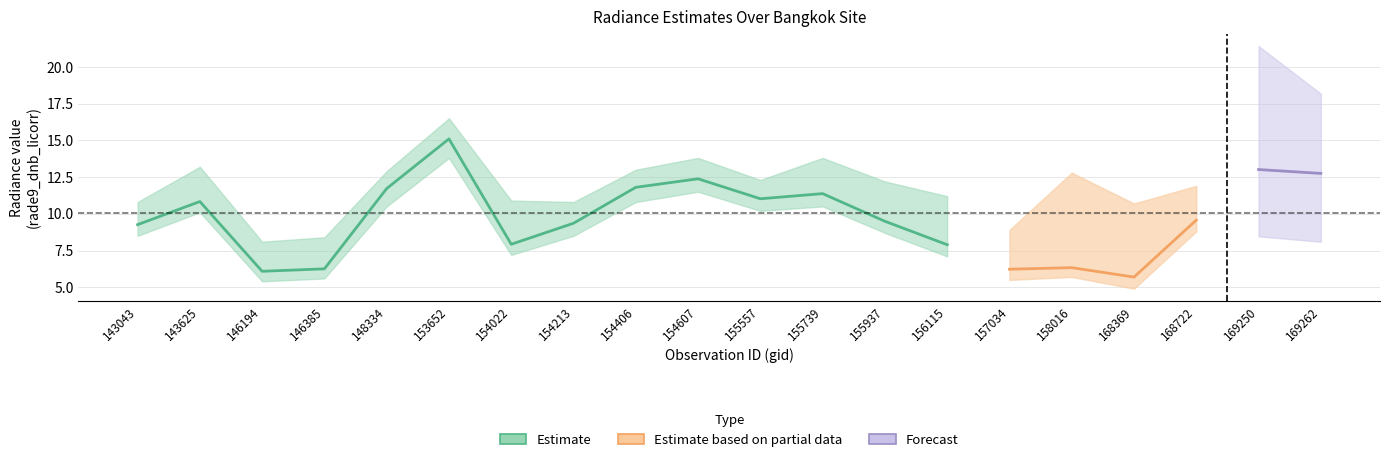

What is the value of the rade9_dnb_licorr point at the 8th from the left?

9.4